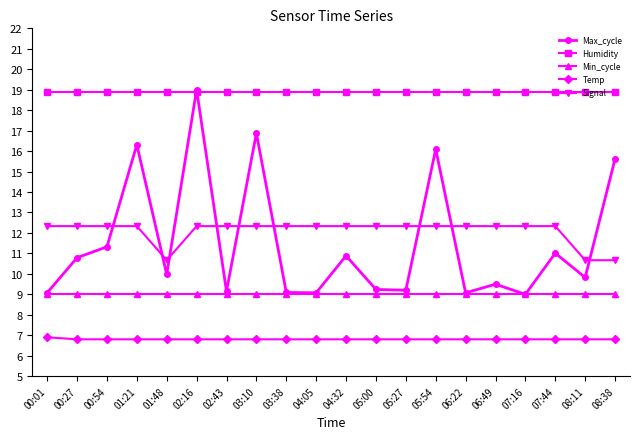

At which category is the sum across all series the highest?

02:16